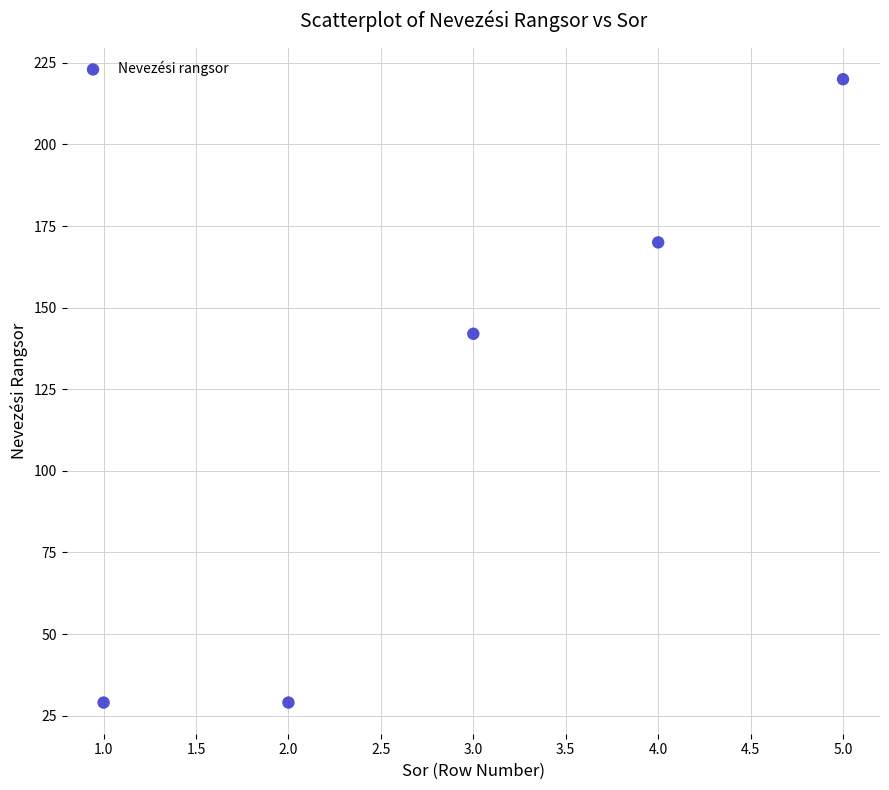

What is the average X value?

3